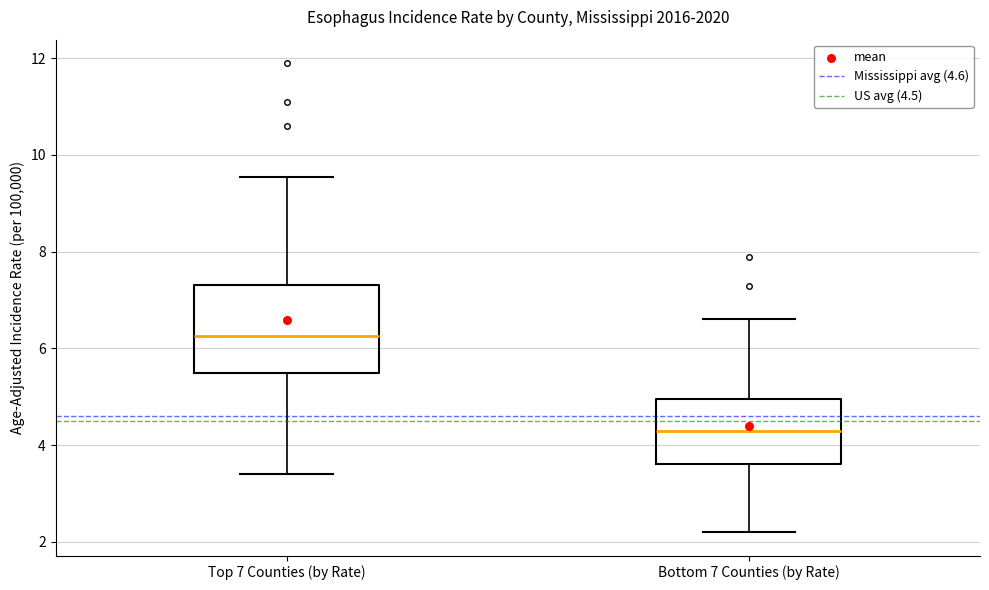

Reading left to right, transcribe this box plot: for each box, give where its median line is, the range the box spans, and where its two whiskers end, as read against the y-axis. The values are not printed on the chart, so give them approximately, as read against the axis.

Top 7 Counties (by Rate): median 6.2, box 5.4 to 7.4, whiskers 3.4 to 9.6
Bottom 7 Counties (by Rate): median 4.4, box 3.6 to 5.0, whiskers 2.2 to 6.6